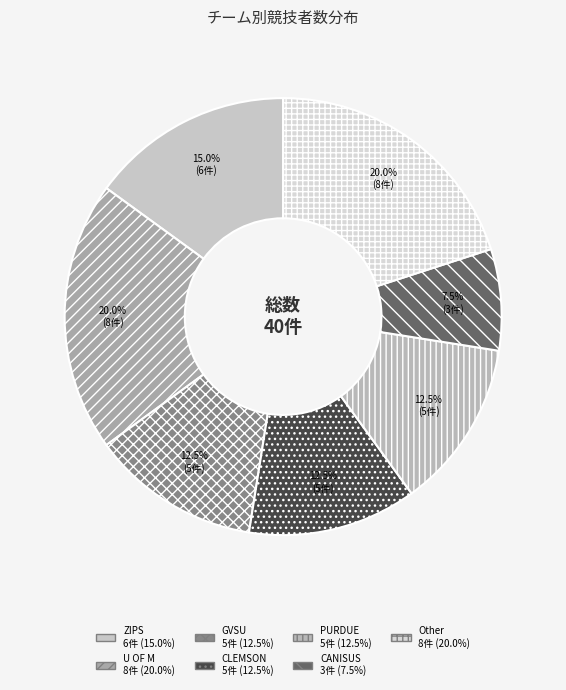

Which slice is the smallest?

CANISUS